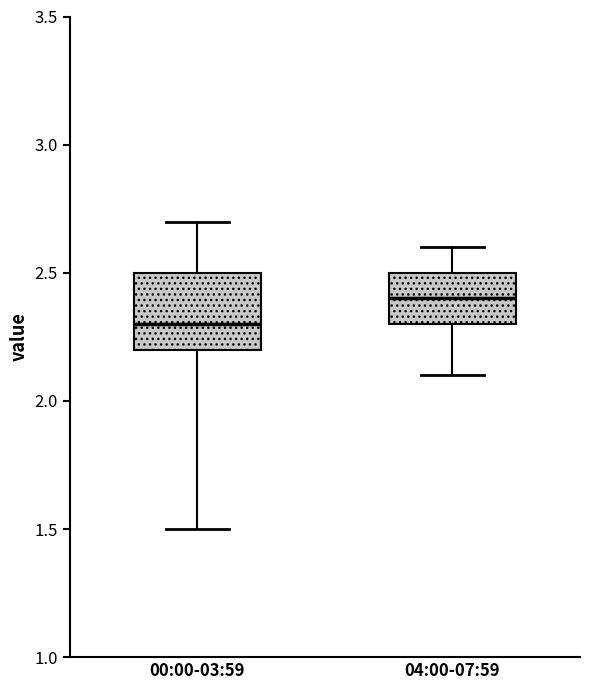

Comparing the boxes themselves (not the whiskers), which one is the tallest?

00:00-03:59